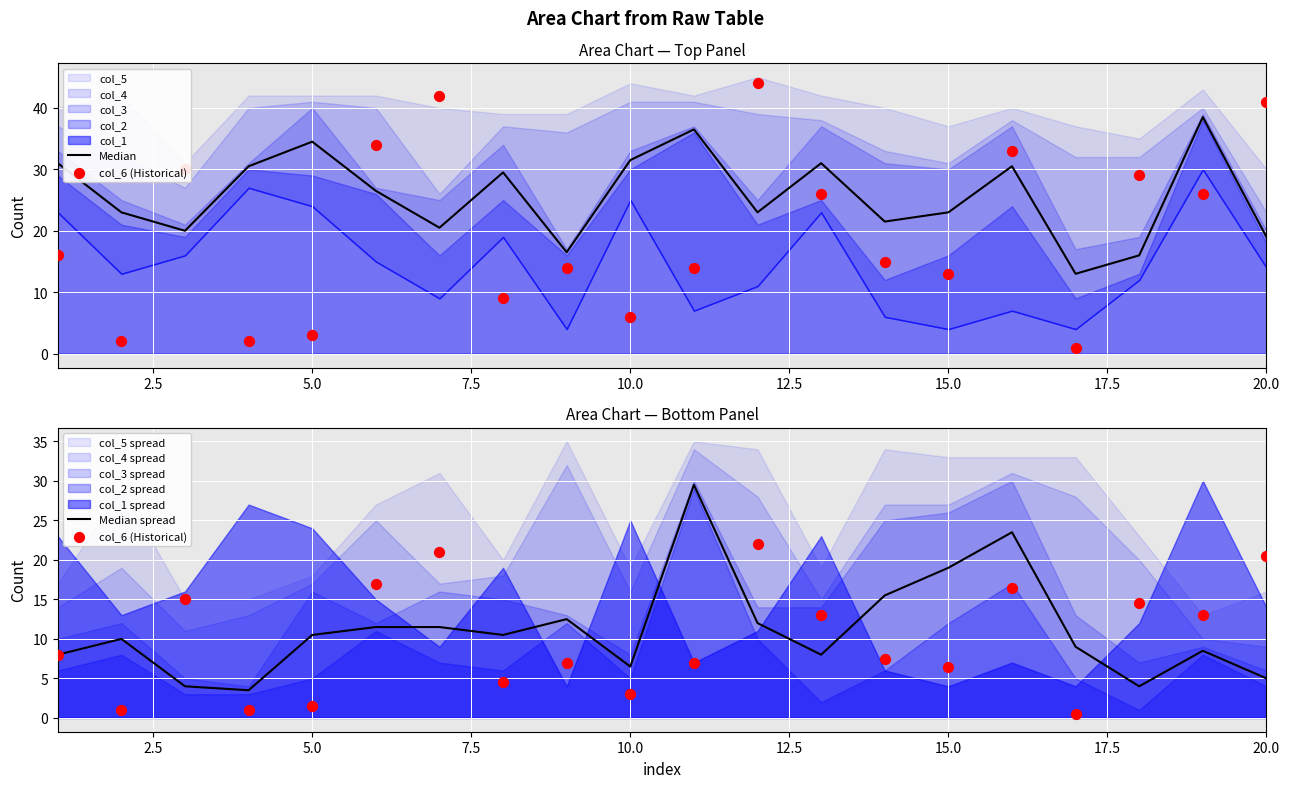

Which series contains the highest Y value?

Median